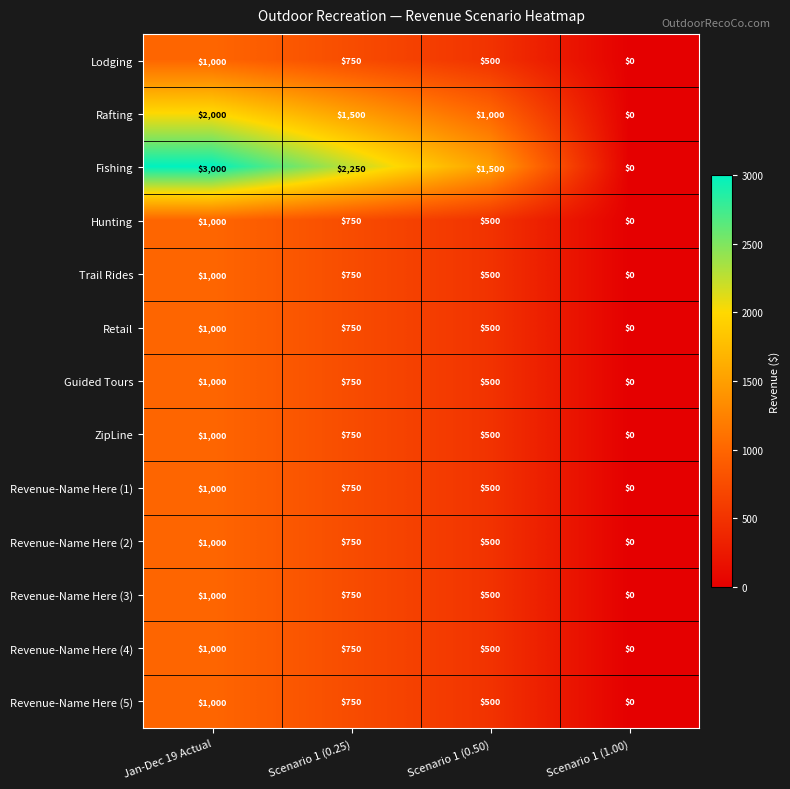

List the labels in order of Trail Rides value, smallest first.

Scenario 1 (1.00), Scenario 1 (0.50), Scenario 1 (0.25), Jan-Dec 19 Actual